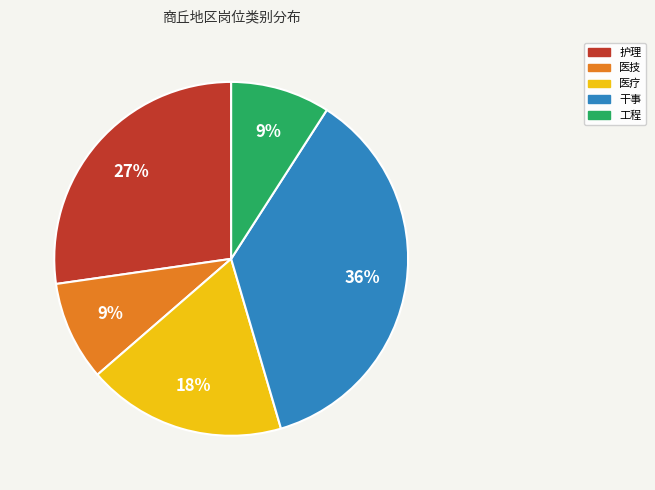

Does any single category account for the majority?

No